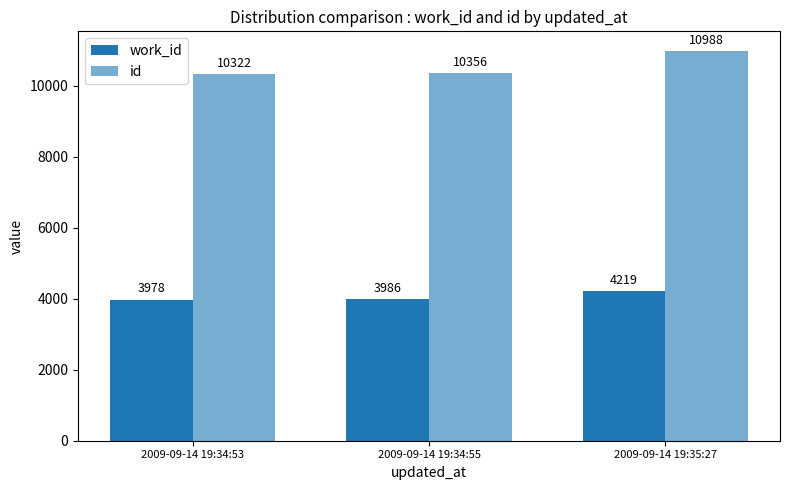

Reading left to right, list all the values displayed in this chart.

work_id: 2009-09-14 19:34:53=3978	2009-09-14 19:34:55=3986	2009-09-14 19:35:27=4219
id: 2009-09-14 19:34:53=10322	2009-09-14 19:34:55=10356	2009-09-14 19:35:27=10988